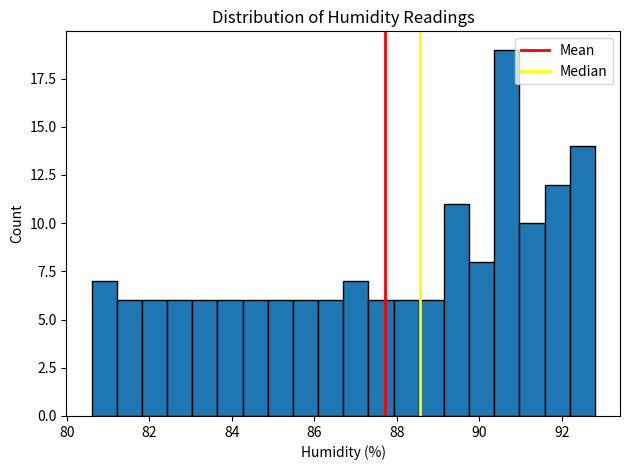

Read against the x-axis, roughly where is the centre of the tallest bar?

90.6